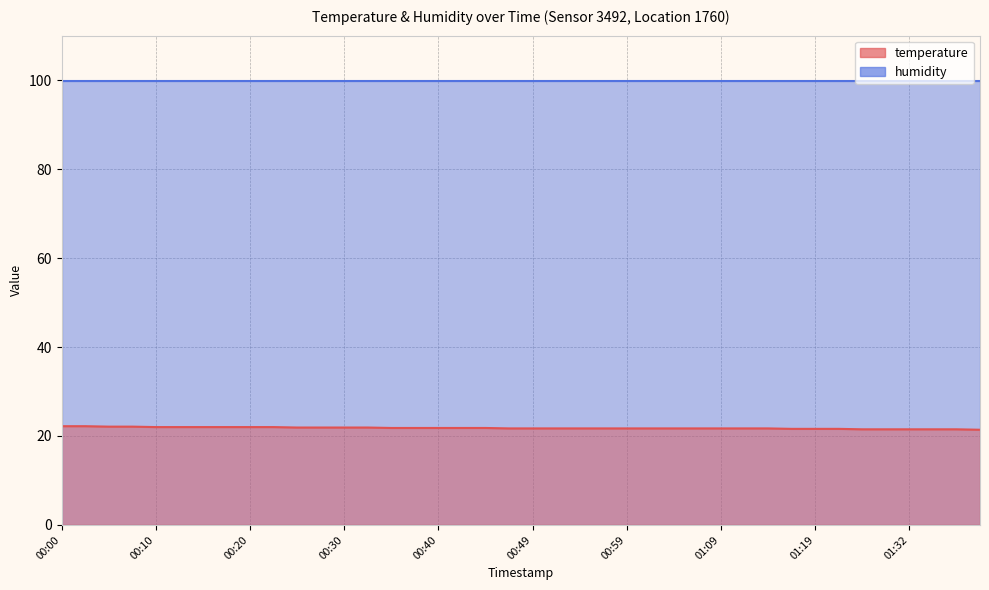

What is the sum of the values at 00:22 and 01:14?

43.7